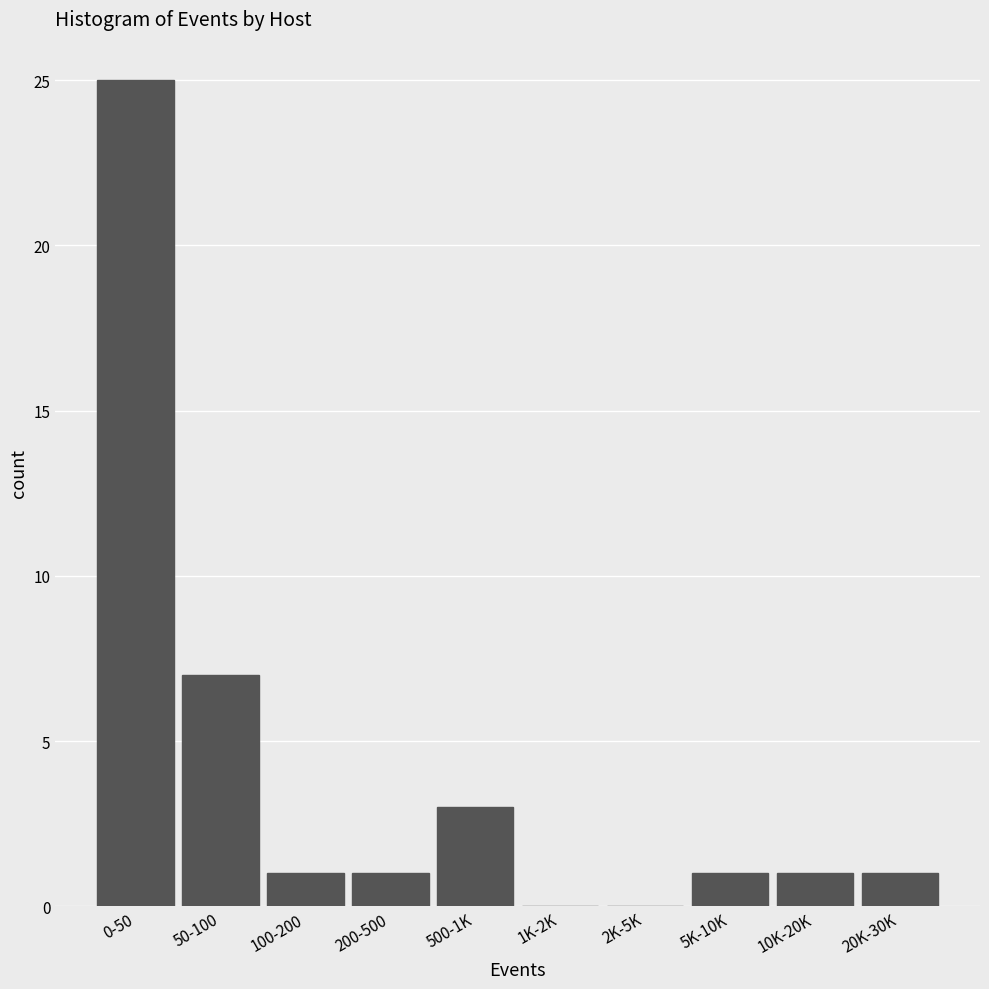

Reading left to right, extract all data points from this chart.

0-50=25	50-100=7	100-200=1	200-500=1	500-1K=3	1K-2K=0	2K-5K=0	5K-10K=1	10K-20K=1	20K-30K=1